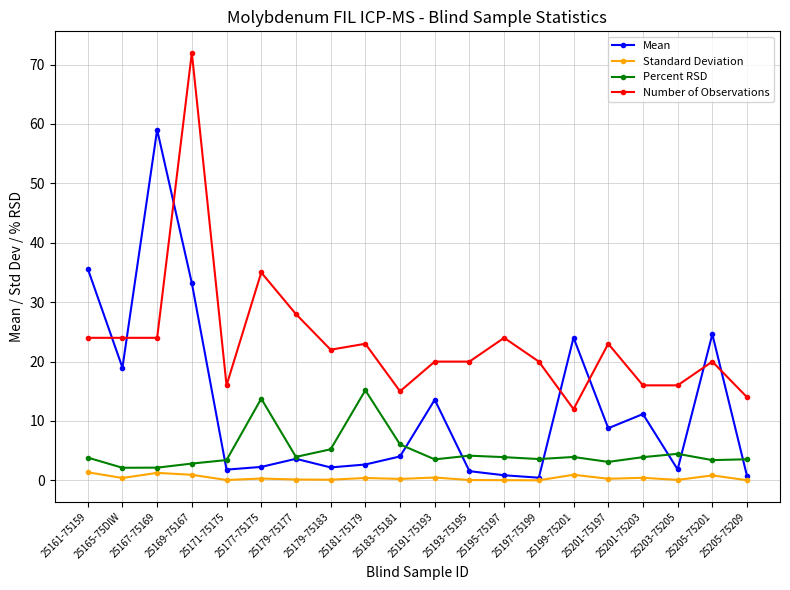

How many interior local valleys does the Mean series have?

6